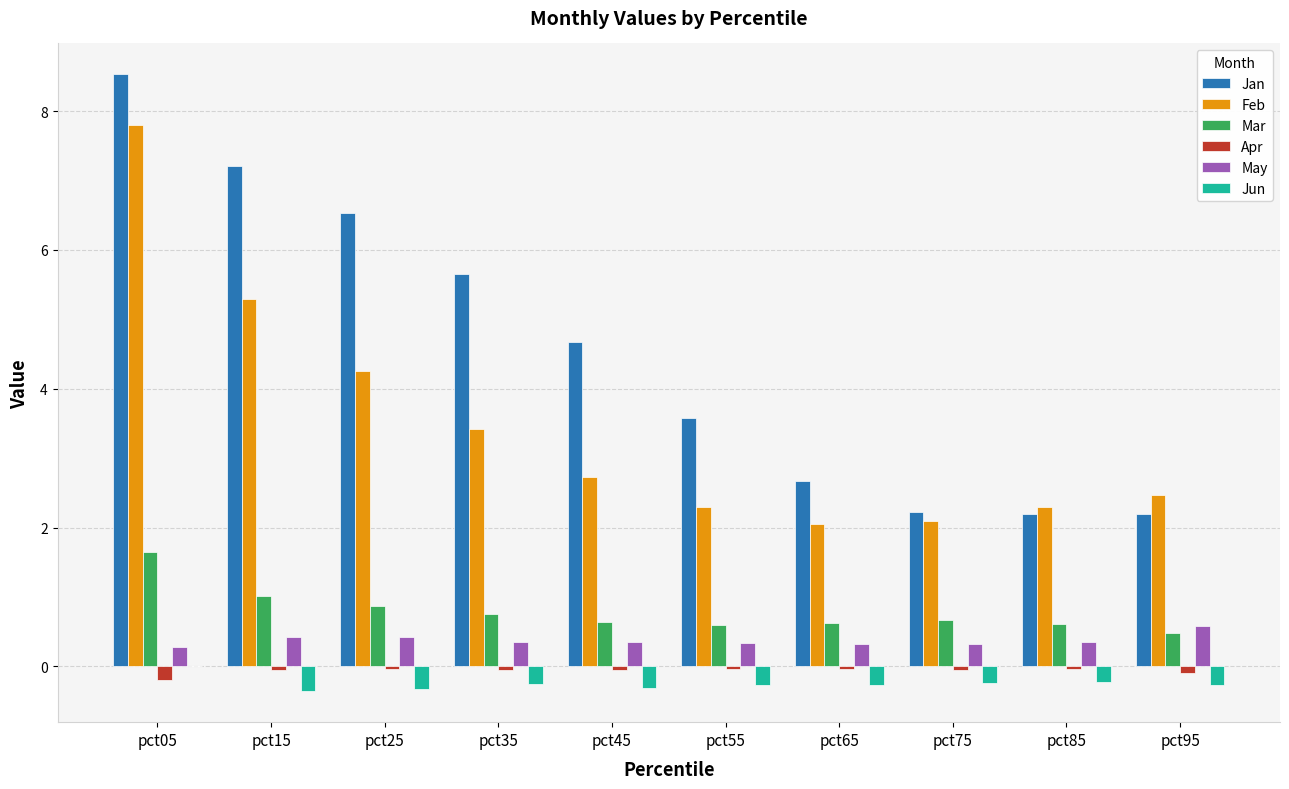

Is the value of Jun at pct65 greater than the value of May at pct85?

No